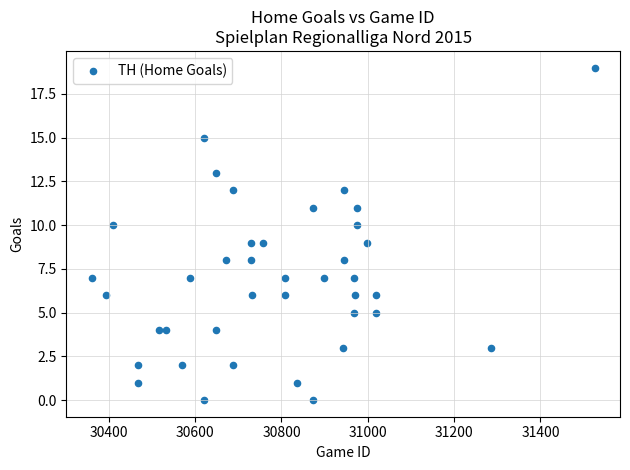

What is the range of X values (max minus min)?

1166